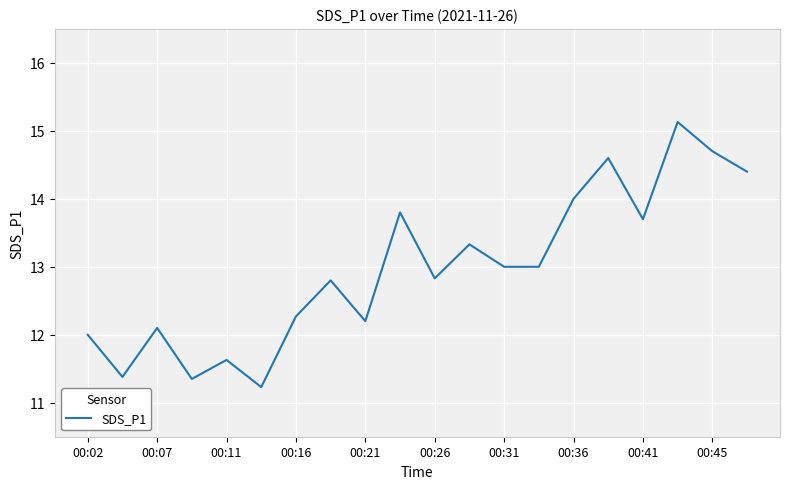

What is the difference between the maximum and minimum values?

3.9